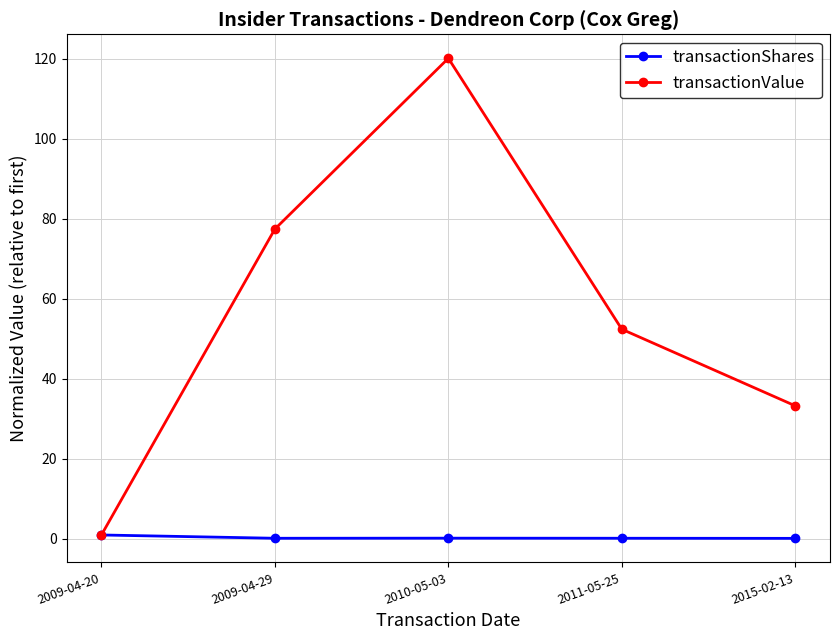

At which category does the chart reach its peak across all series?

2010-05-03